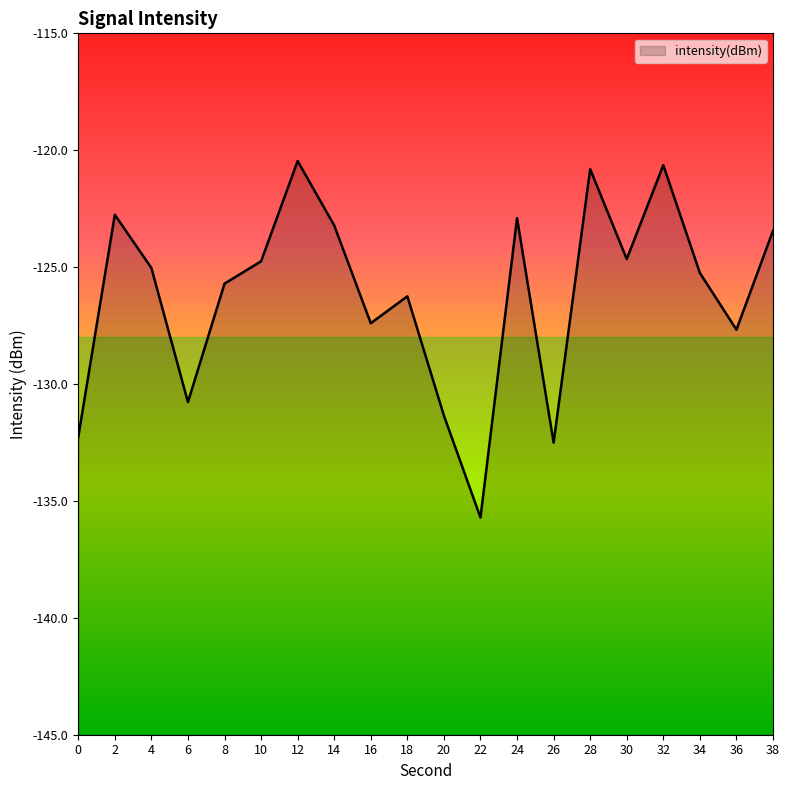

Which label corresponds to the smallest value in the chart?

22